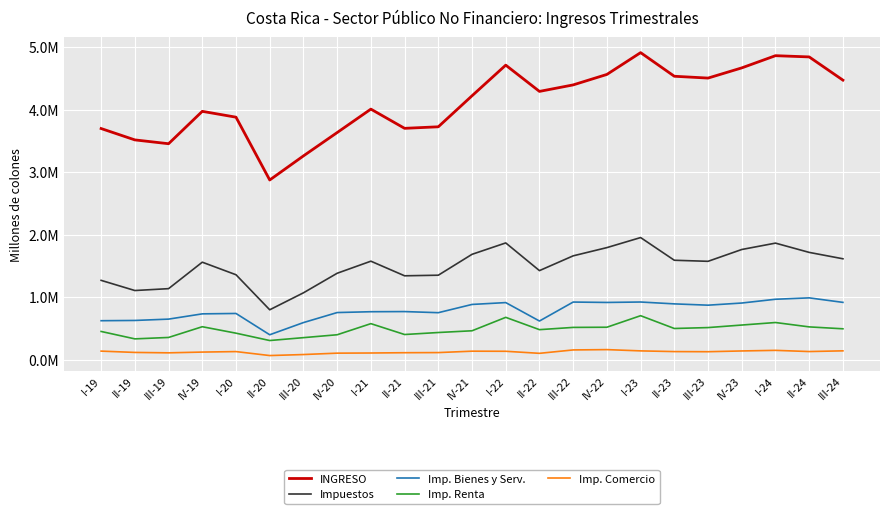

What is the difference between the maximum and second lowest values in the INGRESO series?

1652572.7